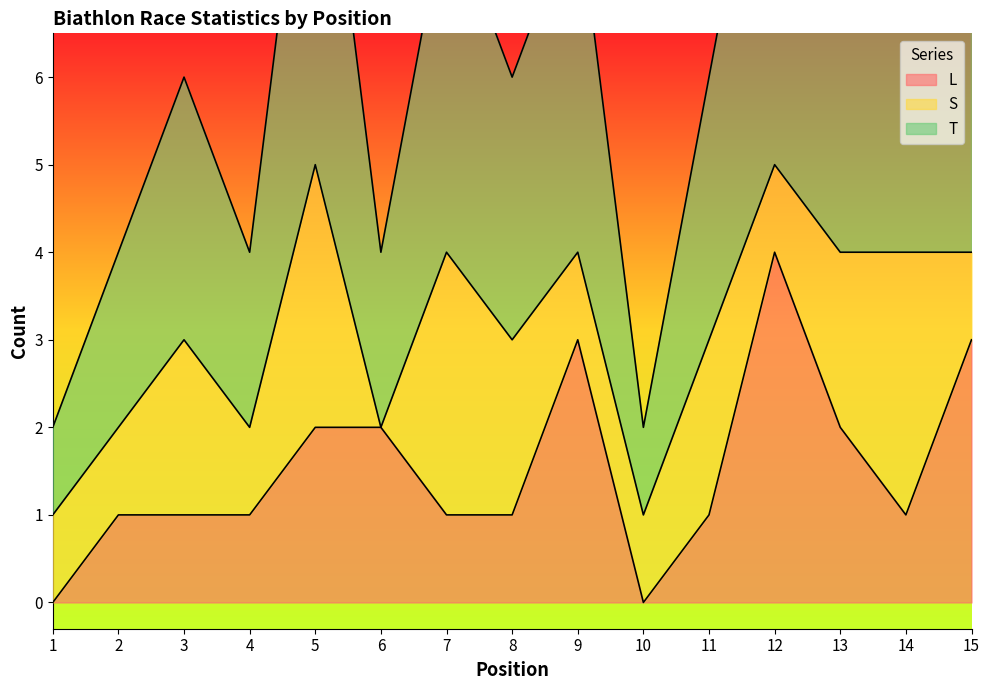

Is it true that L equals 1 at 8?

True